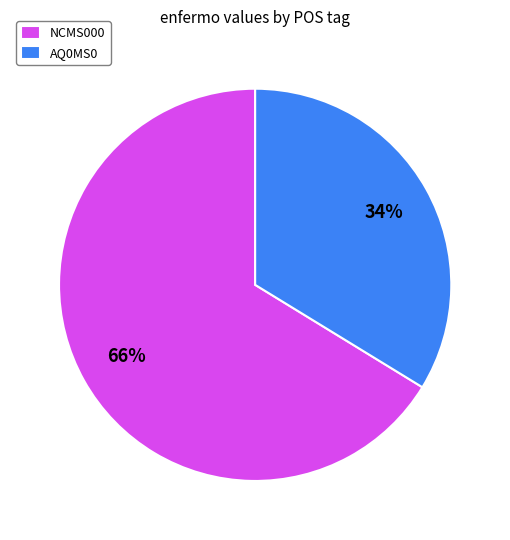

Which has a higher value, AQ0MS0 or NCMS000?

NCMS000